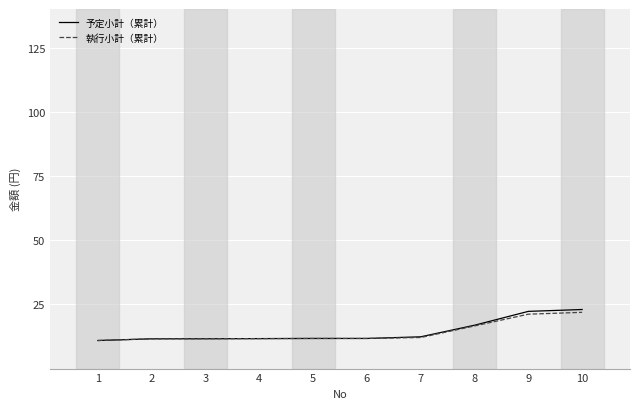

What is the total value across all series at 6?

23.5